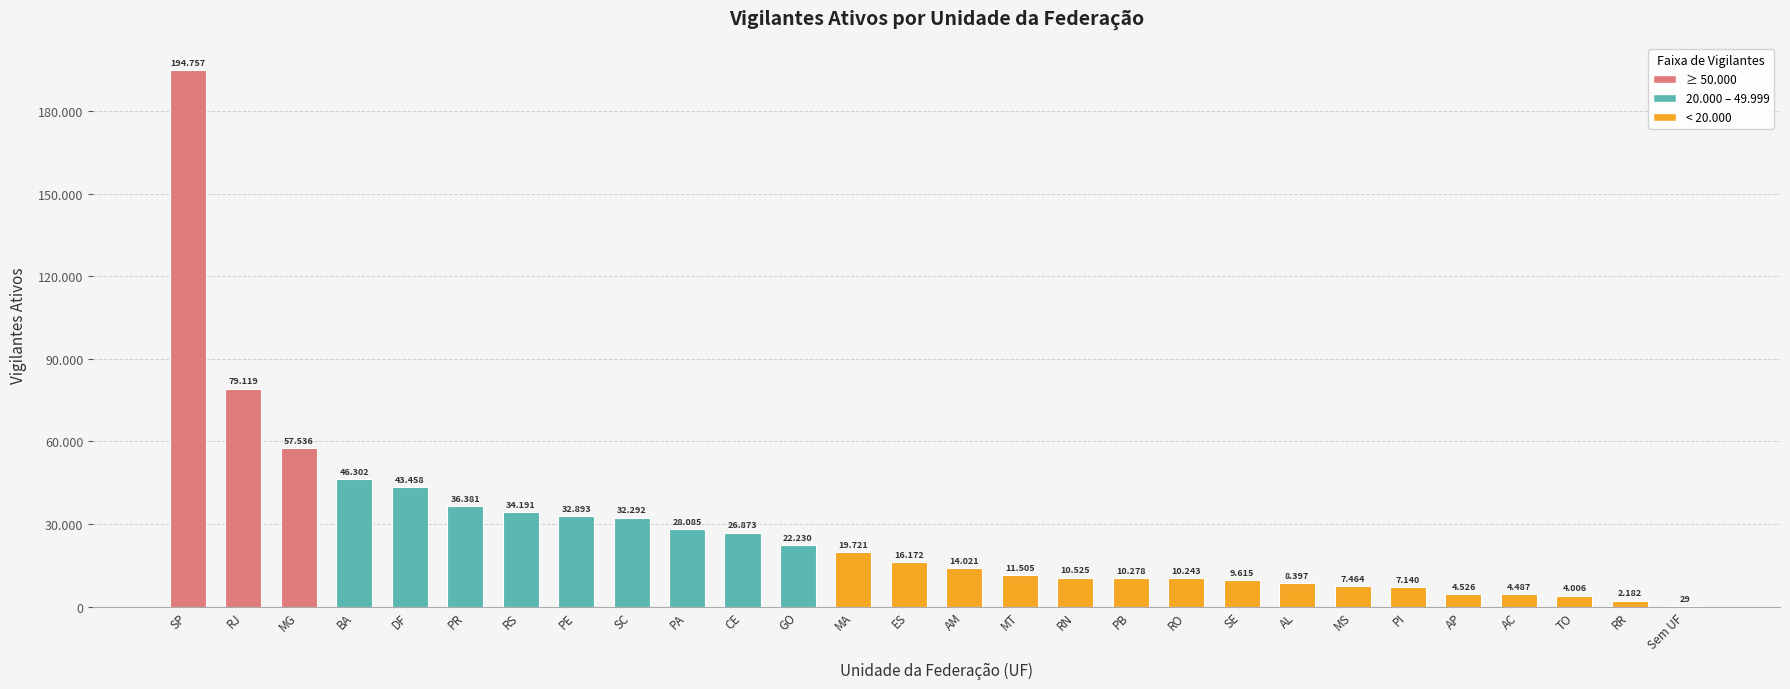

Rank the categories by value from lowest to highest.

Sem UF, RR, TO, AC, AP, PI, MS, AL, SE, RO, PB, RN, MT, AM, ES, MA, GO, CE, PA, SC, PE, RS, PR, DF, BA, MG, RJ, SP